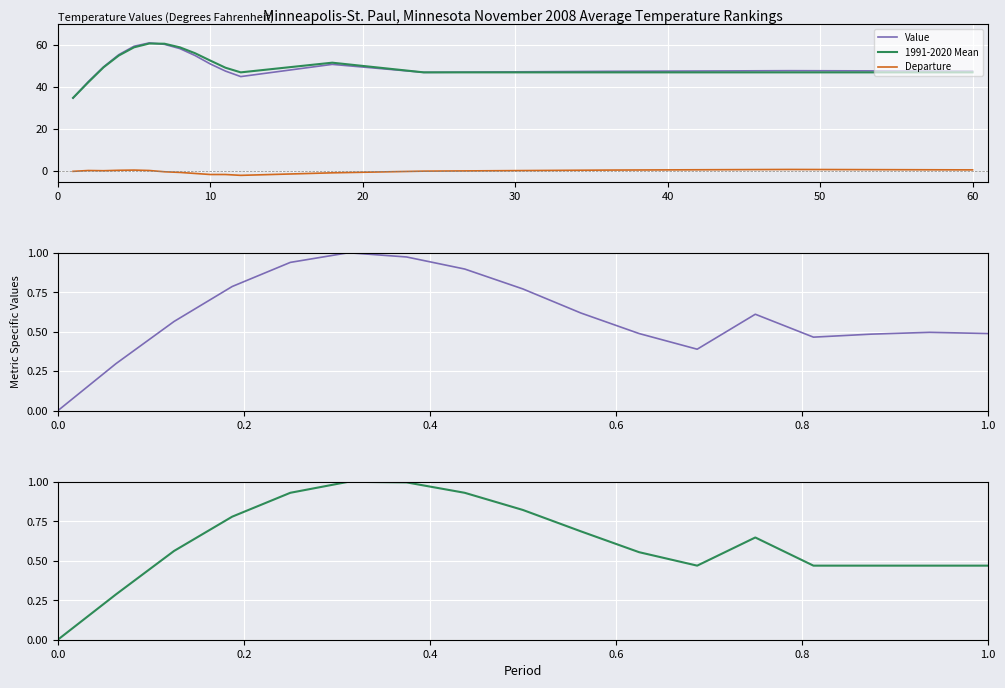

Is it true that Departure equals -1.6 at 10?

True